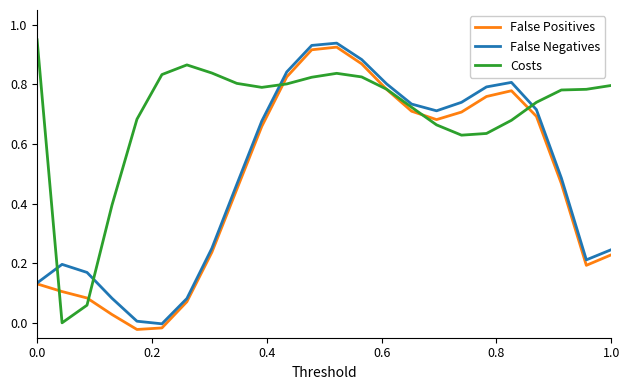

Which series has the largest total across all categories?

Costs